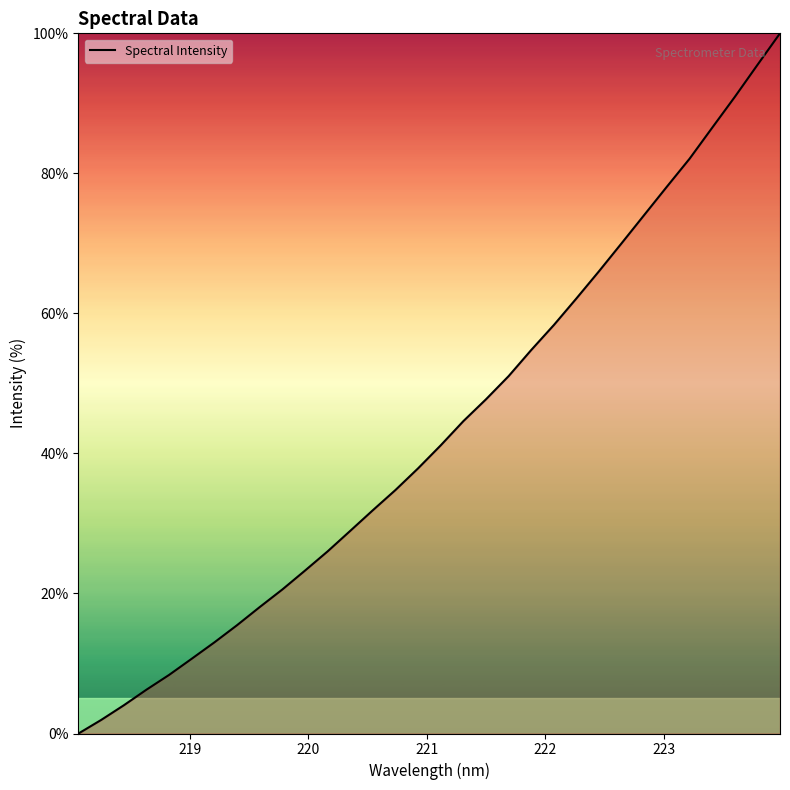

What is the greatest value displayed?

100.0